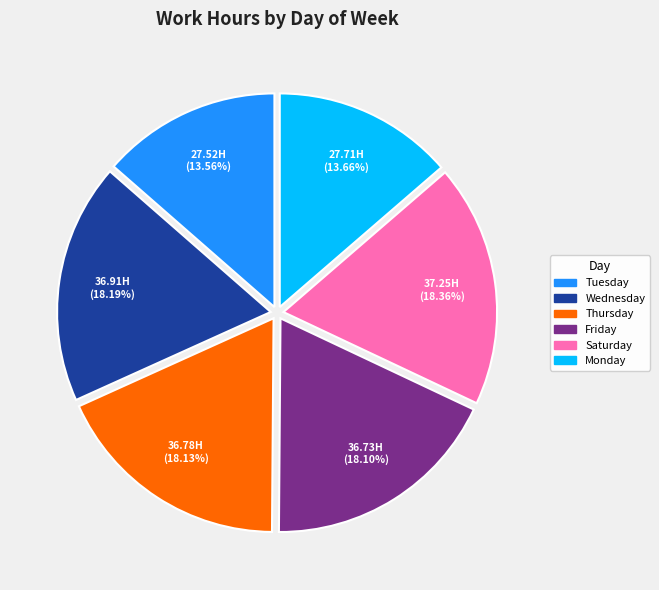

Combined, do Thursday and Tuesday account for over 50%?

No